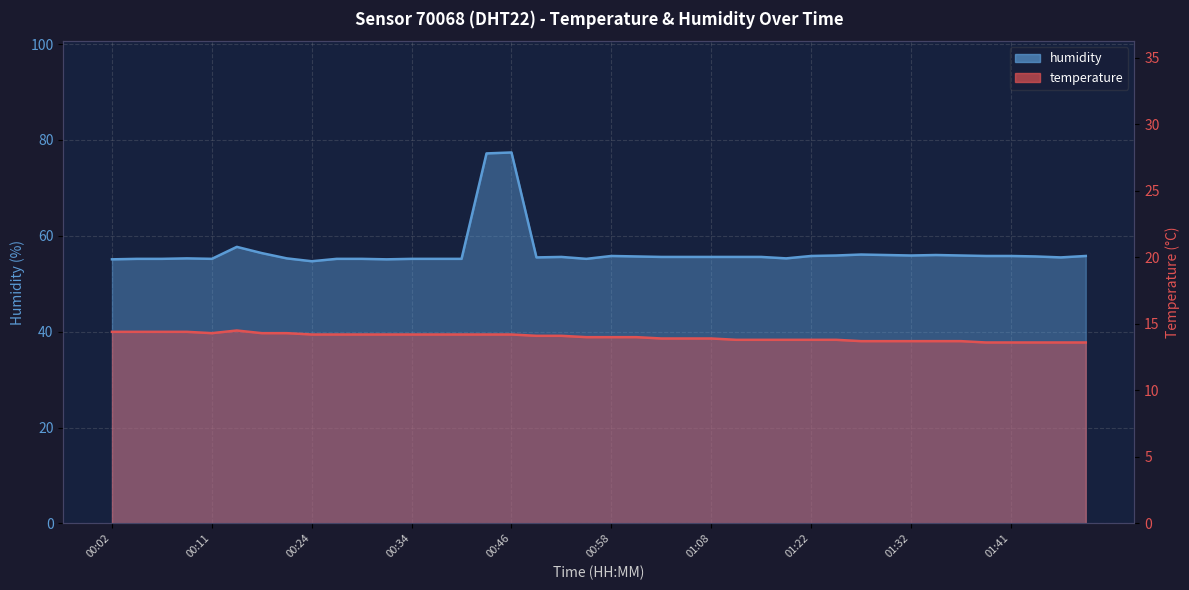

Which label corresponds to the largest value in the chart?

00:46